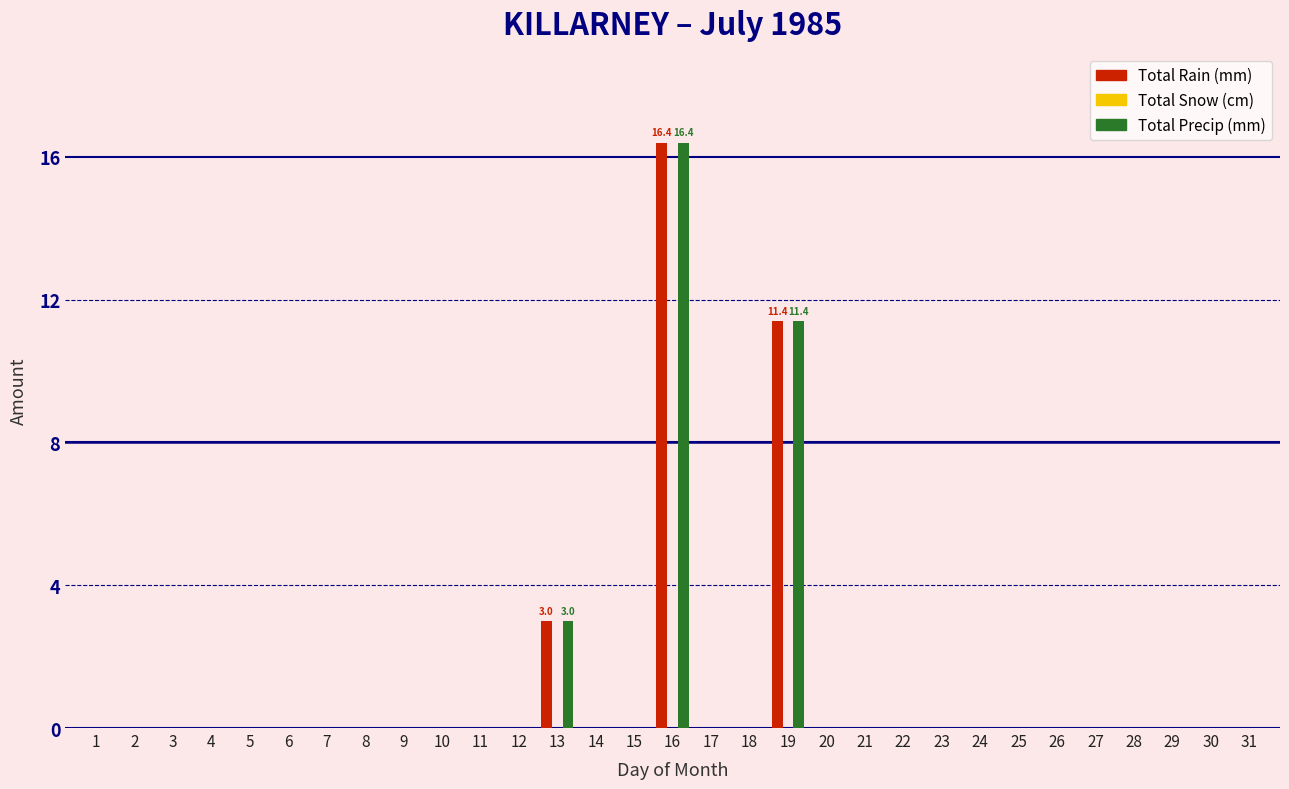

At which category is the sum across all series the highest?

16